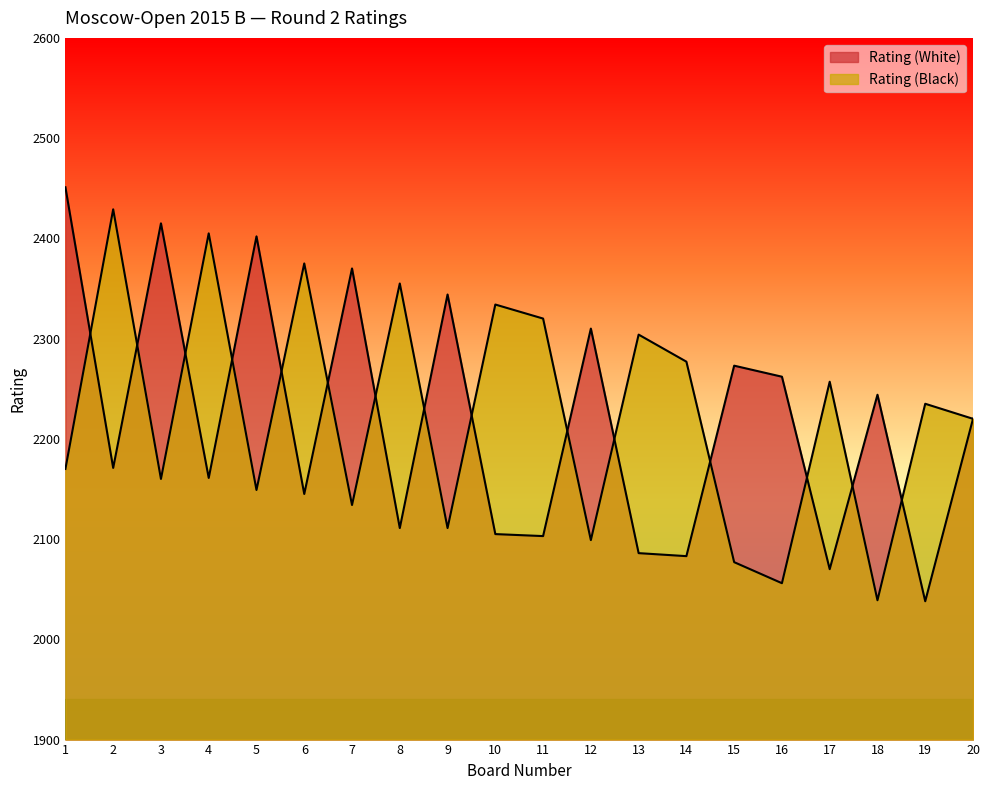

Does the chart display data point markers on the line(s)?

No